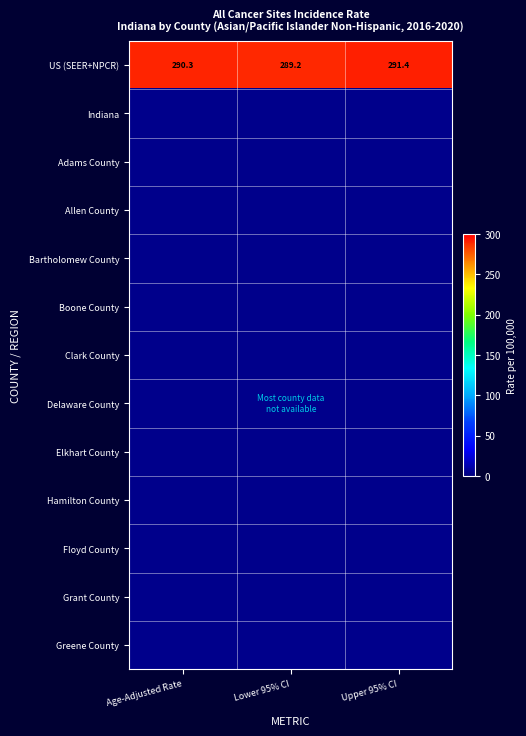

What is the approximate value of US (SEER+NPCR) at Lower 95% CI?

289.2